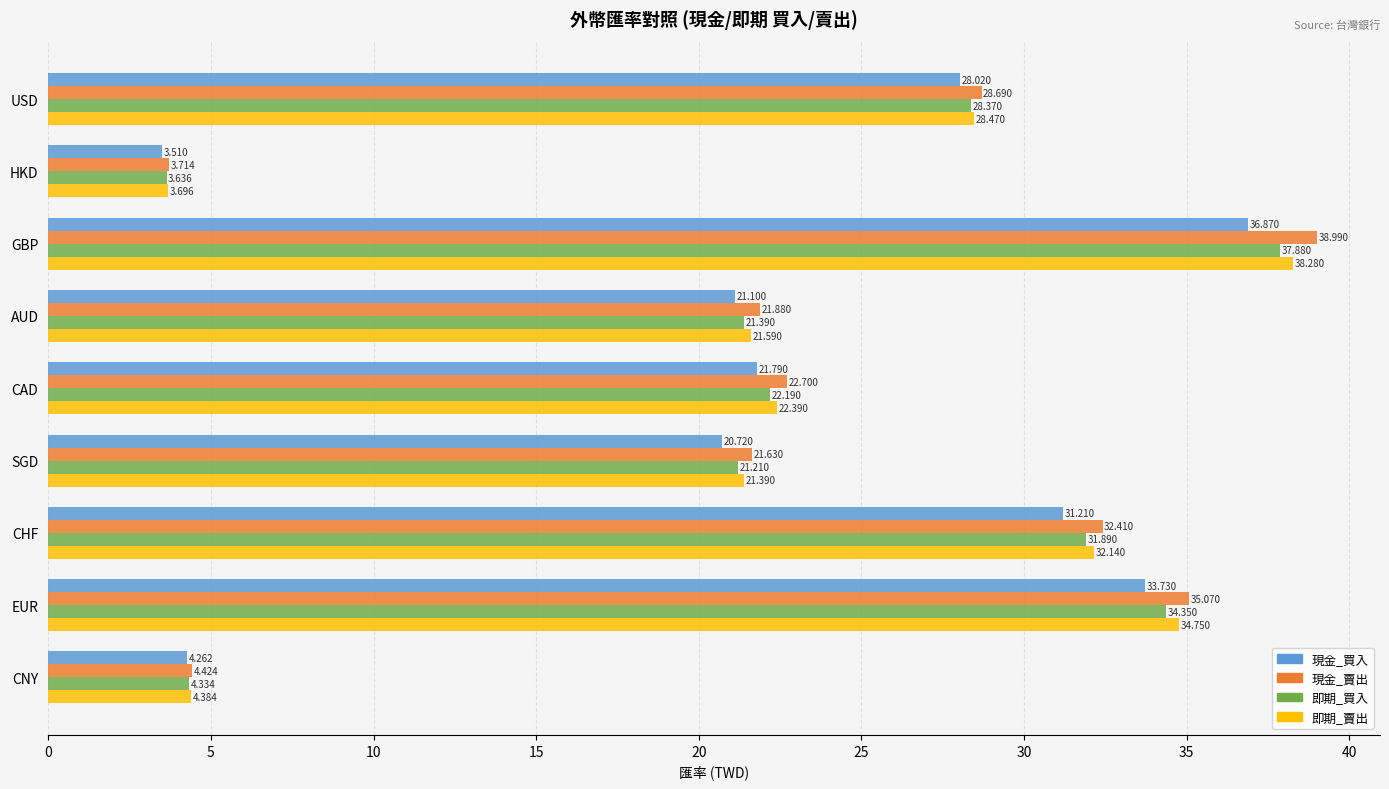

Which category has the highest value across all series?

GBP